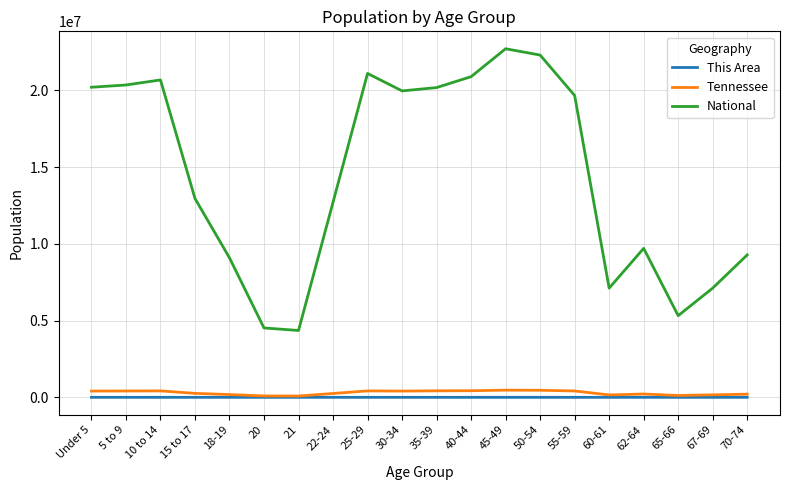

Rank the series at Under 5 from lowest to highest value.

This Area, Tennessee, National